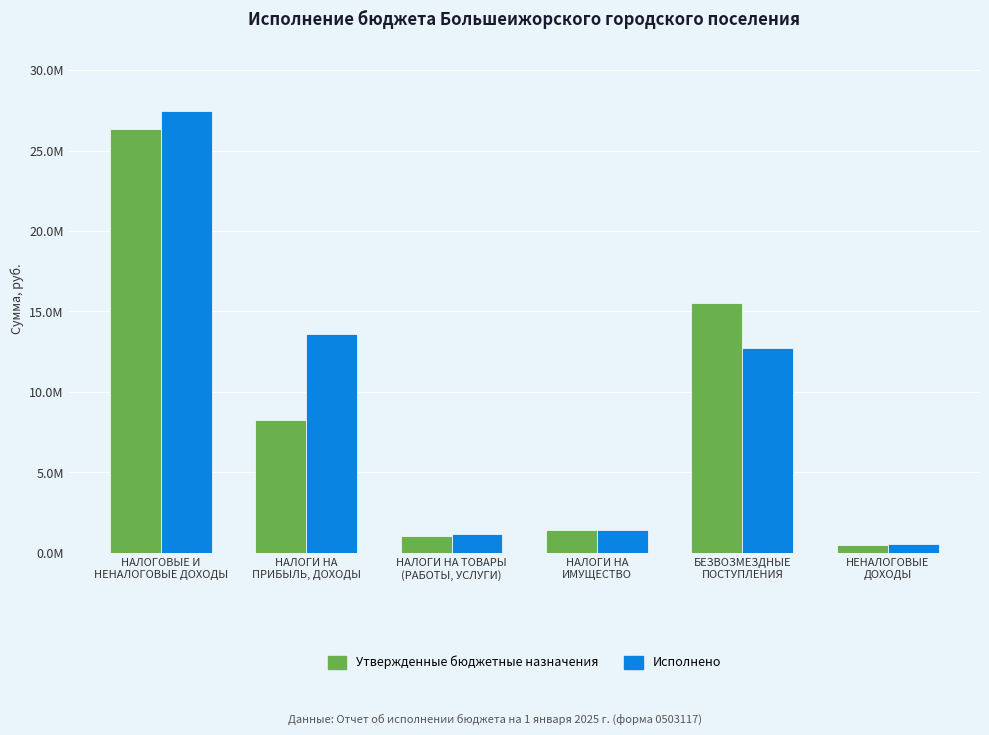

What is the label of the 3rd bar from the right?

НАЛОГИ НА
ИМУЩЕСТВО